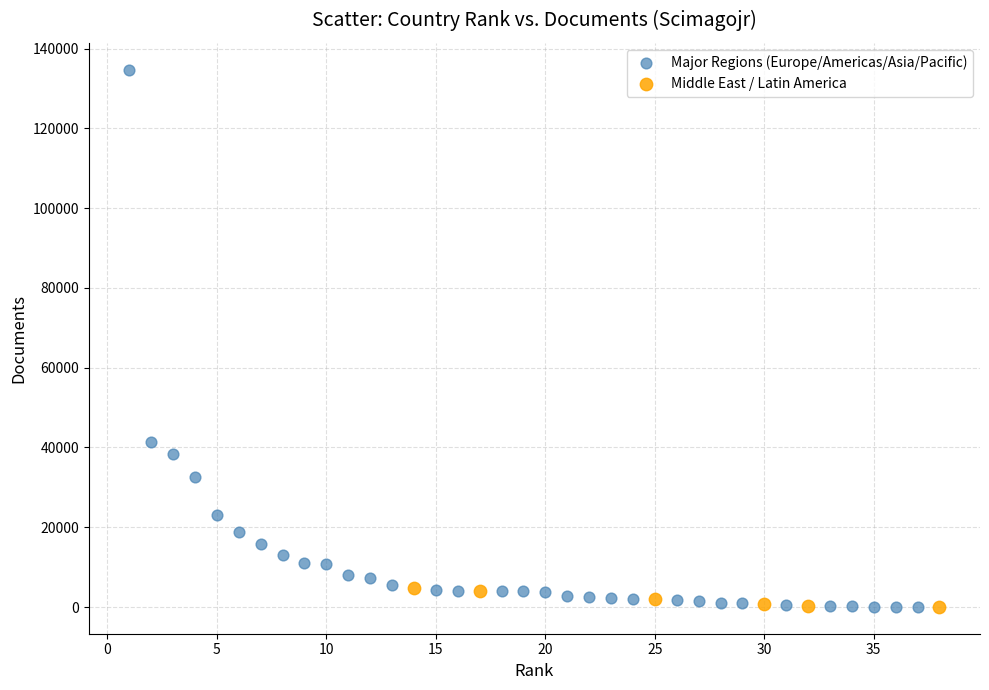

Which series reaches the maximum Y coordinate?

Major Regions (Europe/Americas/Asia/Pacific)